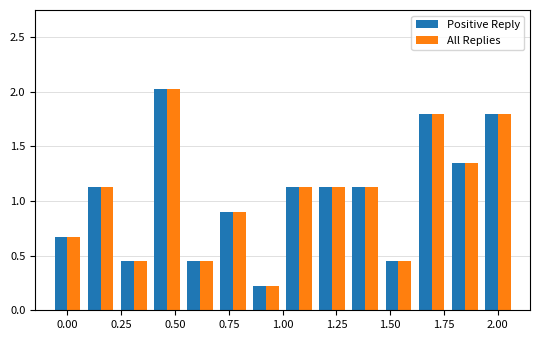

What is the maximum value for Positive Reply?

2.0